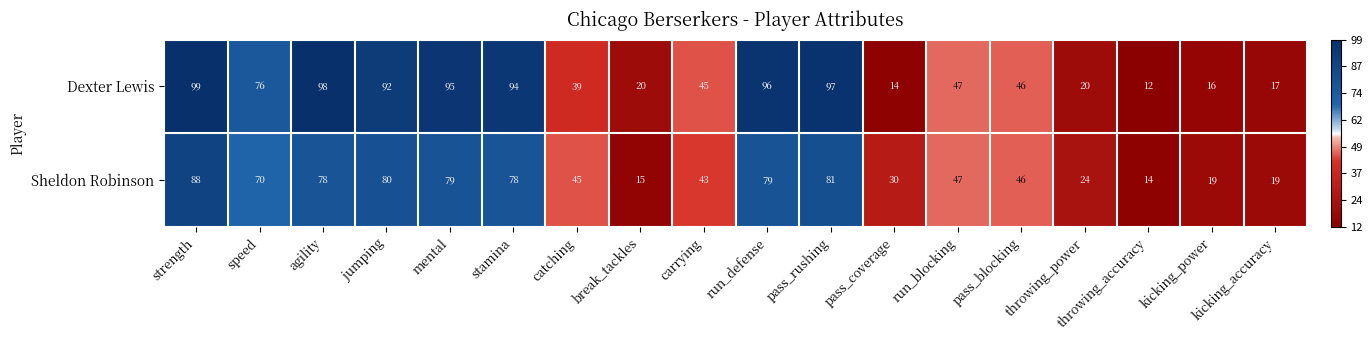

At which label does Sheldon Robinson first exceed 47?

strength